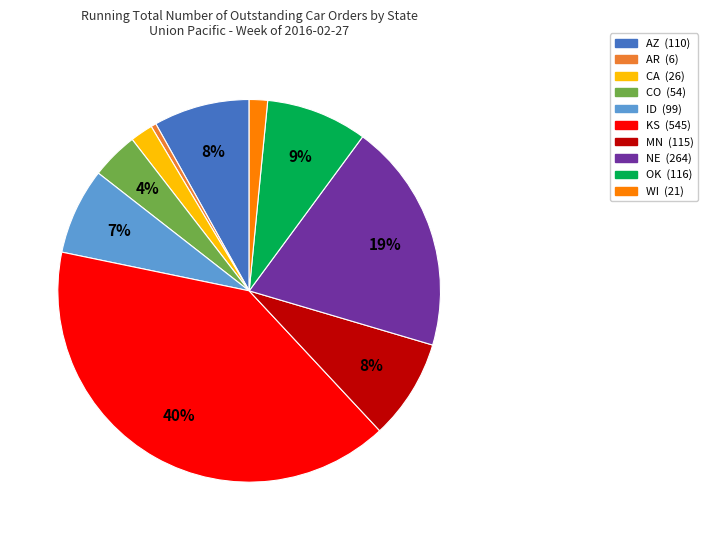

The OK slice represents 9% of the pie. True or false?

True